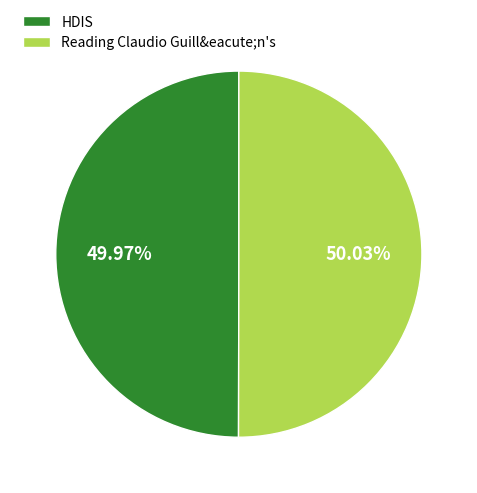

How many slices are in this pie chart?

2